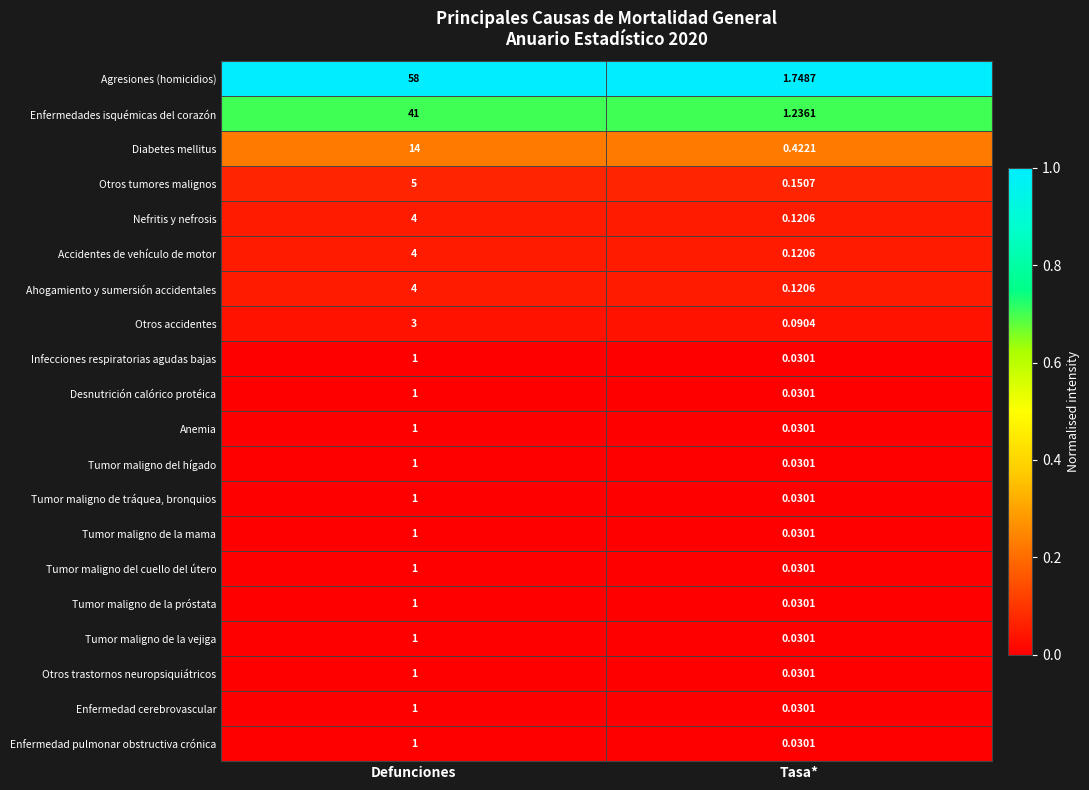

At how many categories does at least one series exceed 0?

2